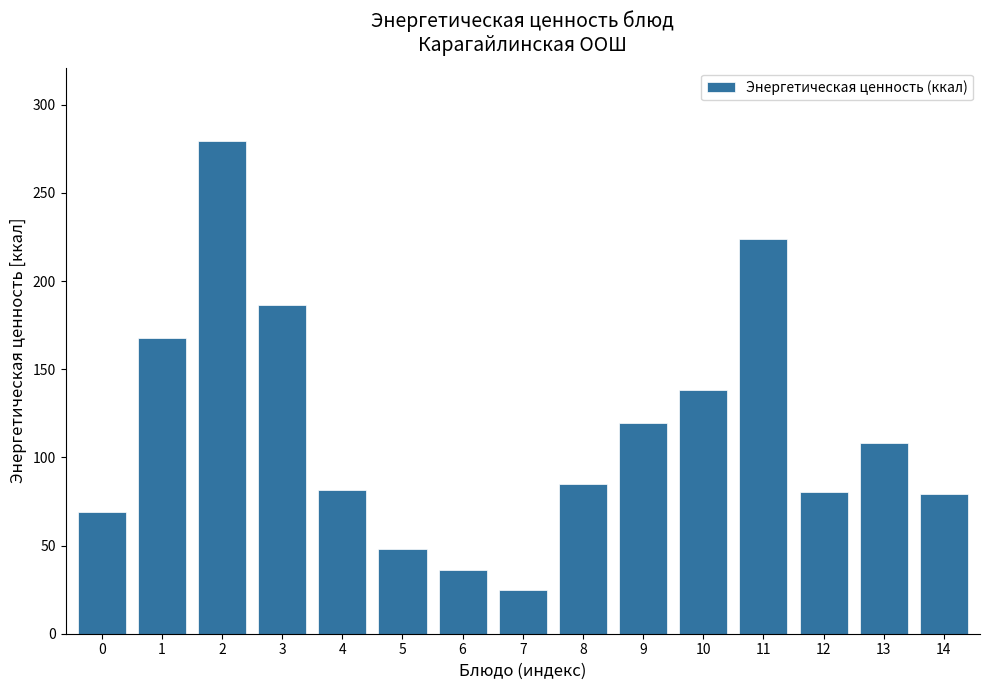

Is it true that the value at 13 is 108.0?

True